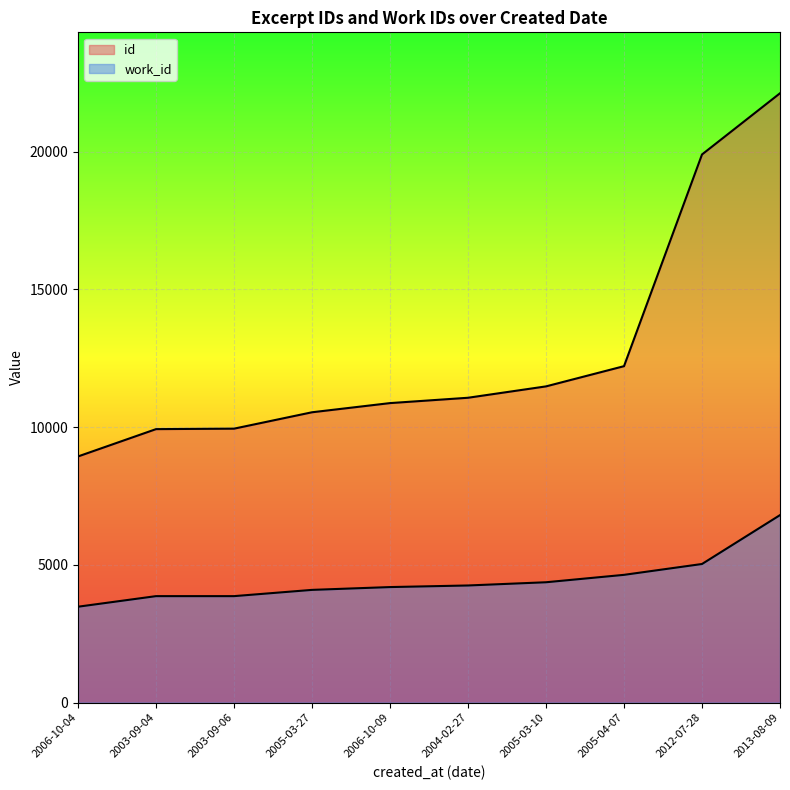

Reading left to right, transcribe all the data shown in this chart.

id: 2006-10-04=8938	2003-09-04=9930	2003-09-06=9947	2005-03-27=10542	2006-10-09=10875	2004-02-27=11069	2005-03-10=11482	2005-04-07=12216	2012-07-28=19903	2013-08-09=22125
work_id: 2006-10-04=3482	2003-09-04=3866	2003-09-06=3866	2005-03-27=4093	2006-10-09=4195	2004-02-27=4253	2005-03-10=4370	2005-04-07=4639	2012-07-28=5033	2013-08-09=6808